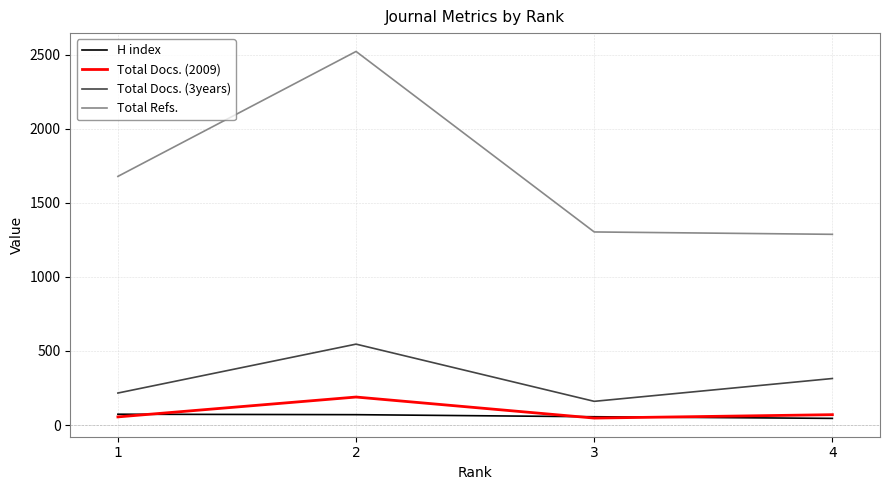

True or false: Total Docs. (3years) and Total Refs. cross at least once.

False